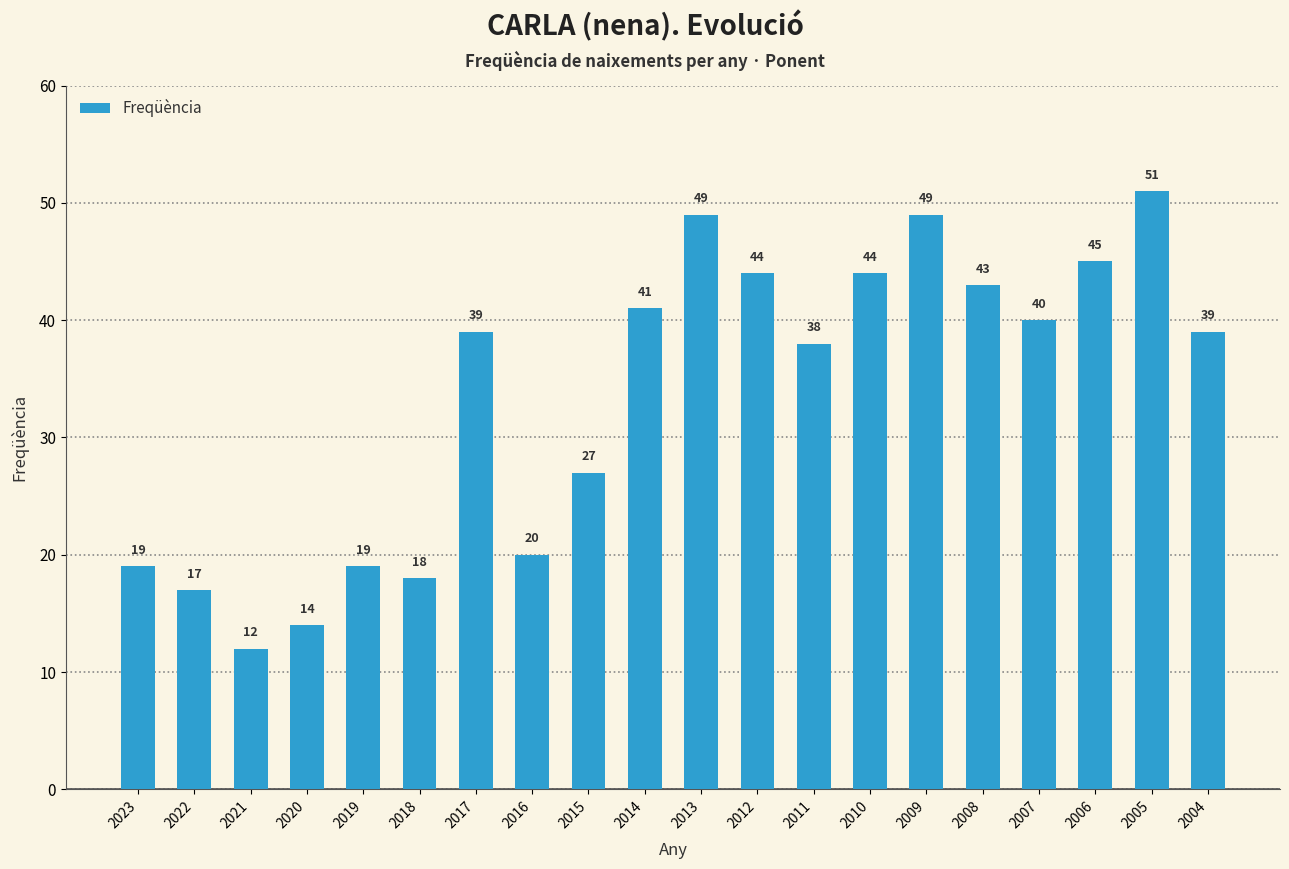

At which label is the value closest to 31?

2015